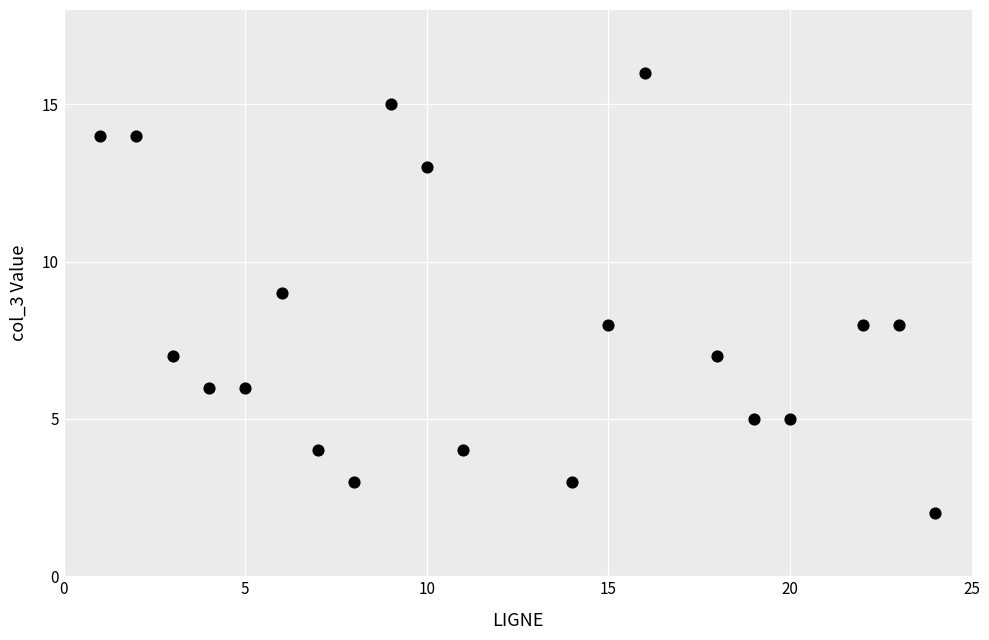

What is the range of X values (max minus min)?

23